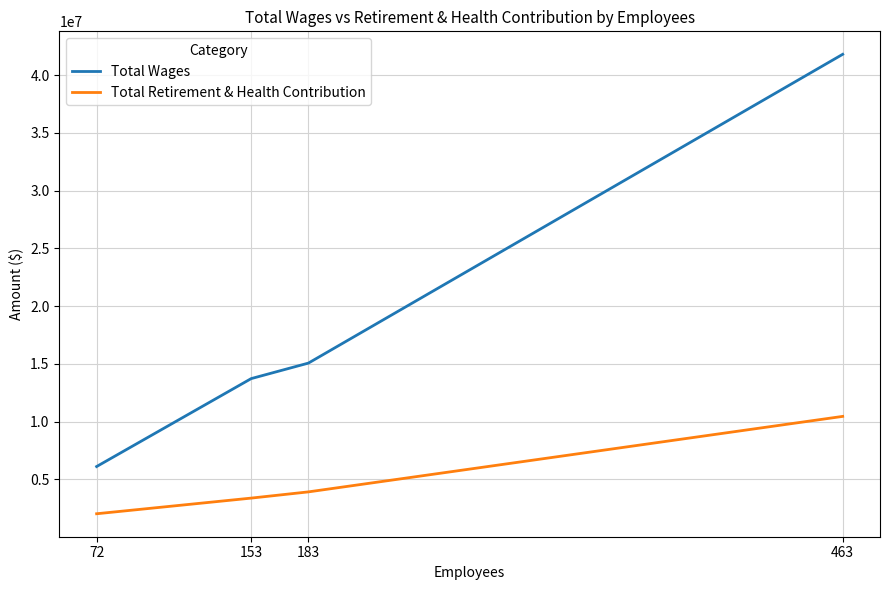

Which category has the lowest value in the Total Wages series?

72